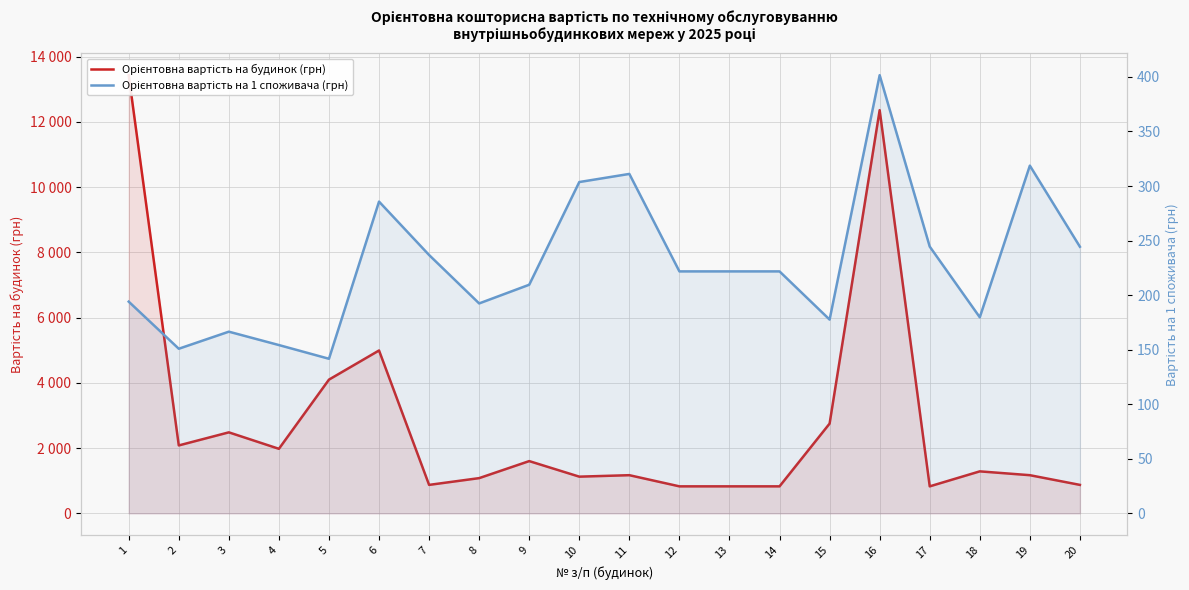

At which label does Орієнтовна вартість на будинок (грн) reach its peak?

1